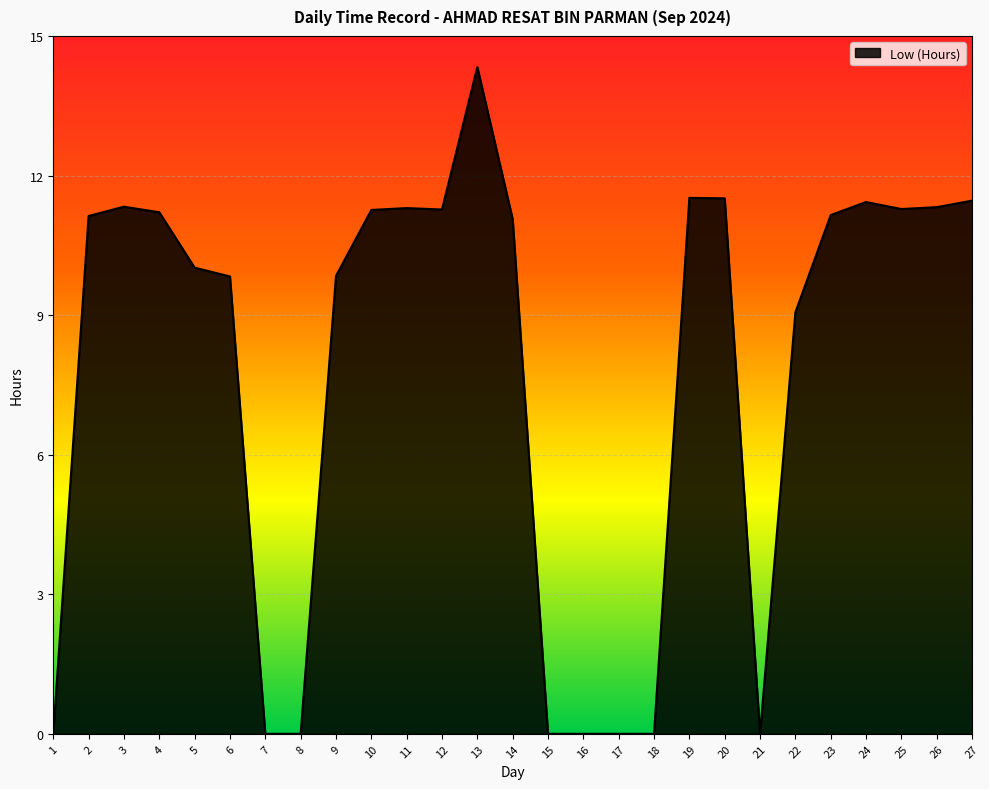

What is the sum of the values at 13 and 27?

25.8